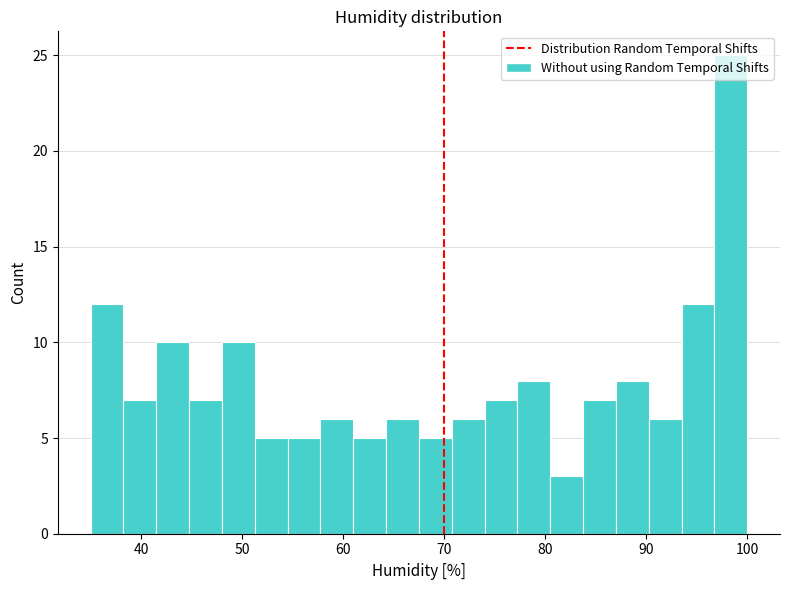

Read against the x-axis, roughly where is the centre of the tallest bar?

98